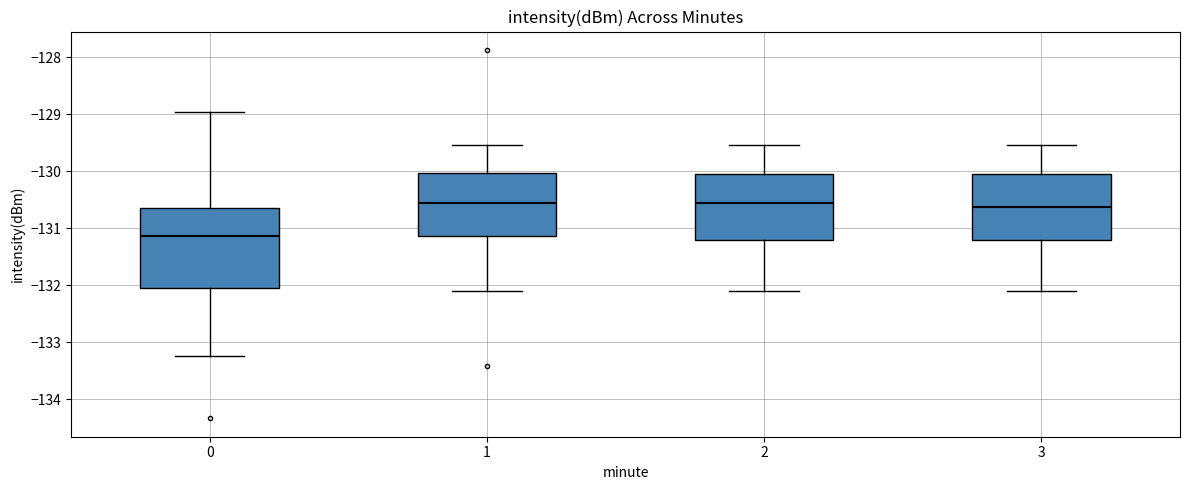

Which box is the tallest, from its lower edge to its upper edge?

0